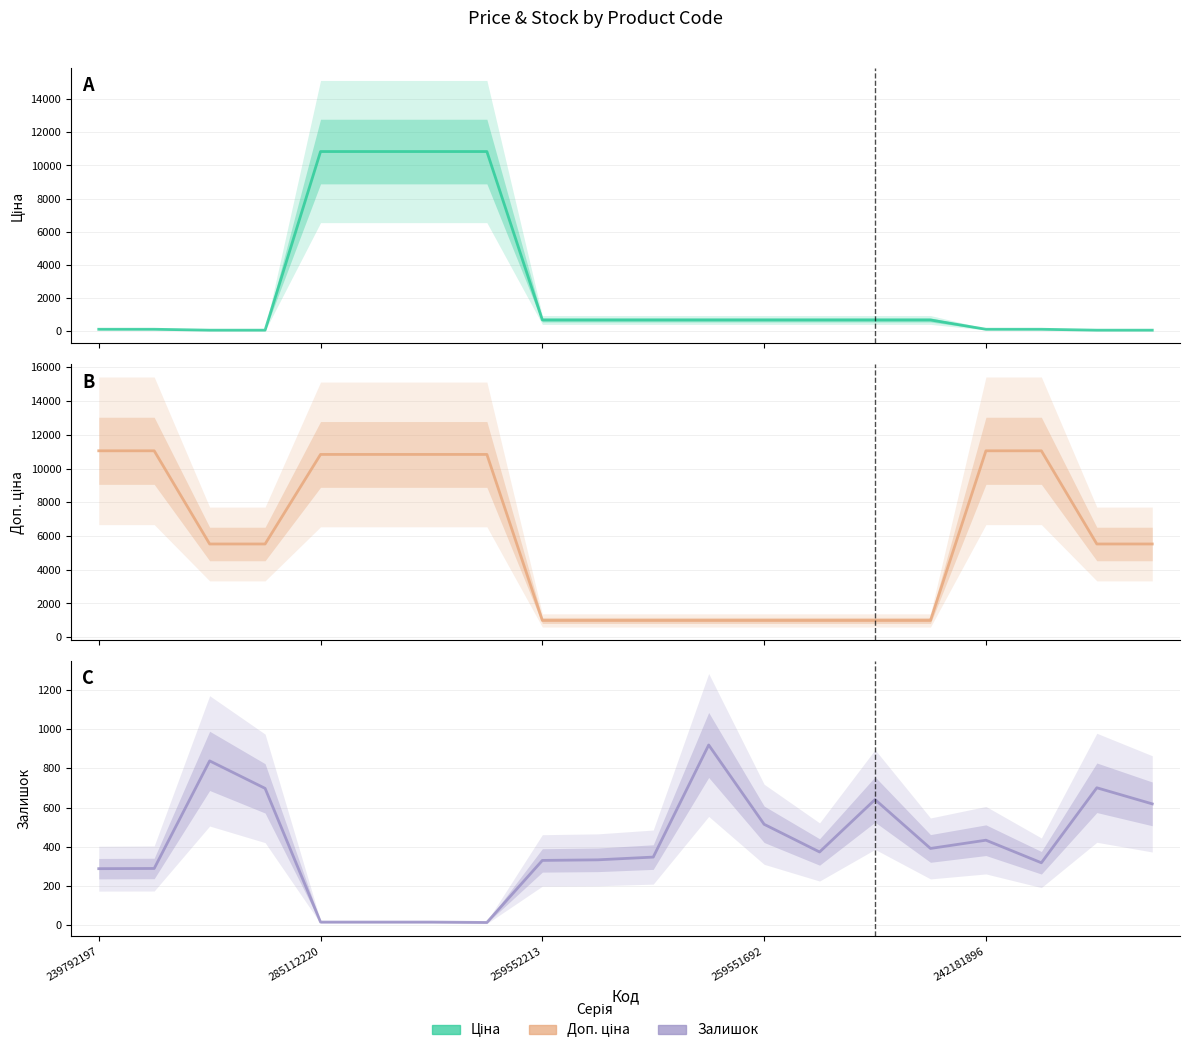

Is it true that Залишок equals 636.0 at 242181896?

False